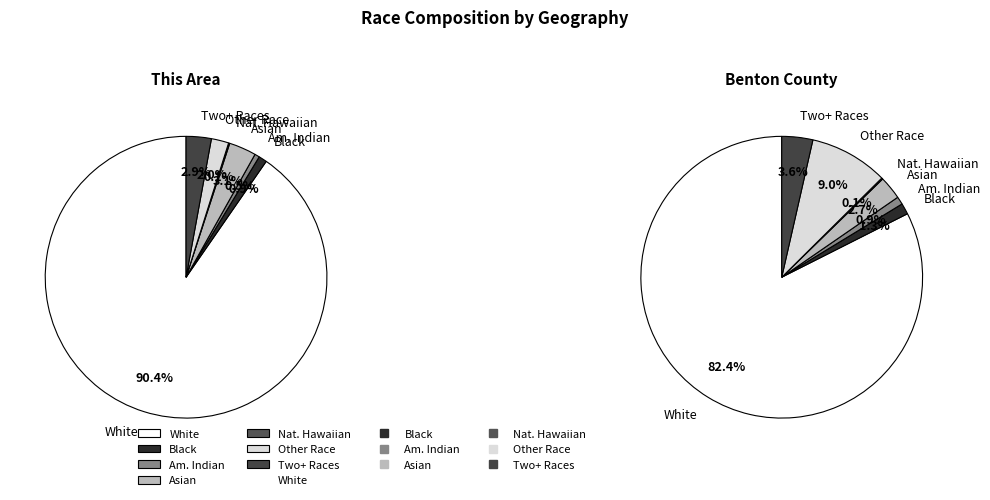

Count the number of slices in the pie.

7